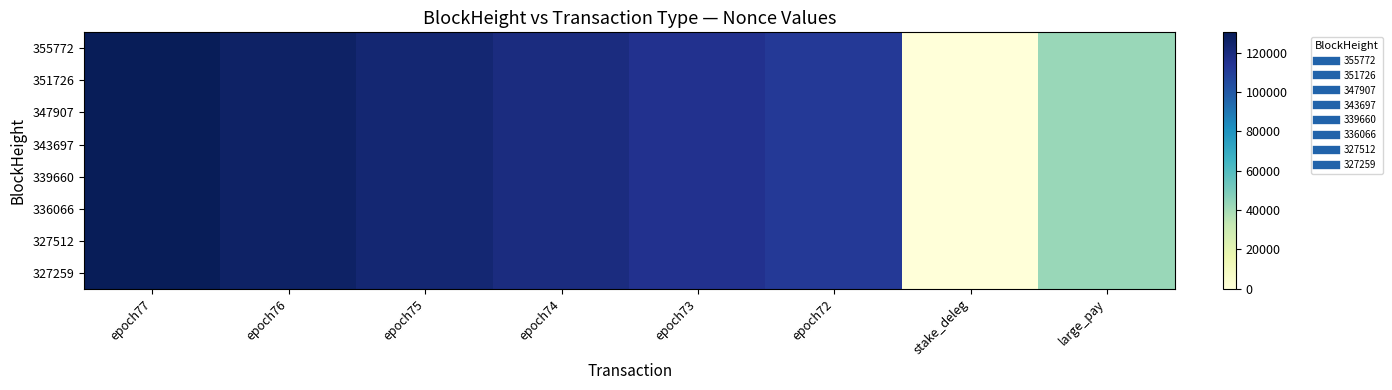

At which category is the sum across all series the highest?

epoch77